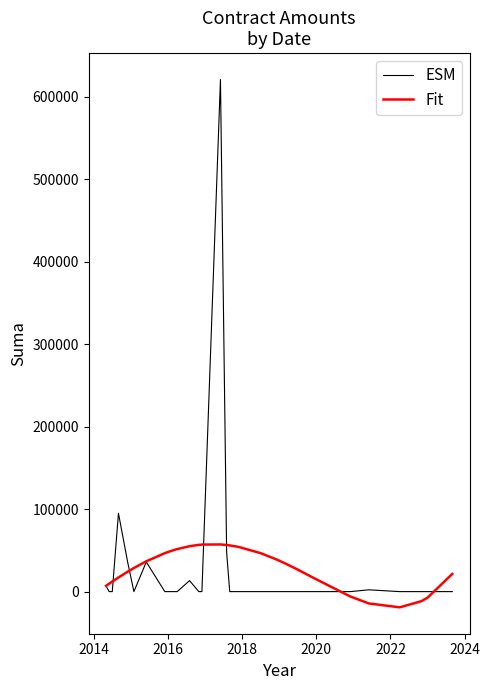

Which series has the widest spread of values?

ESM